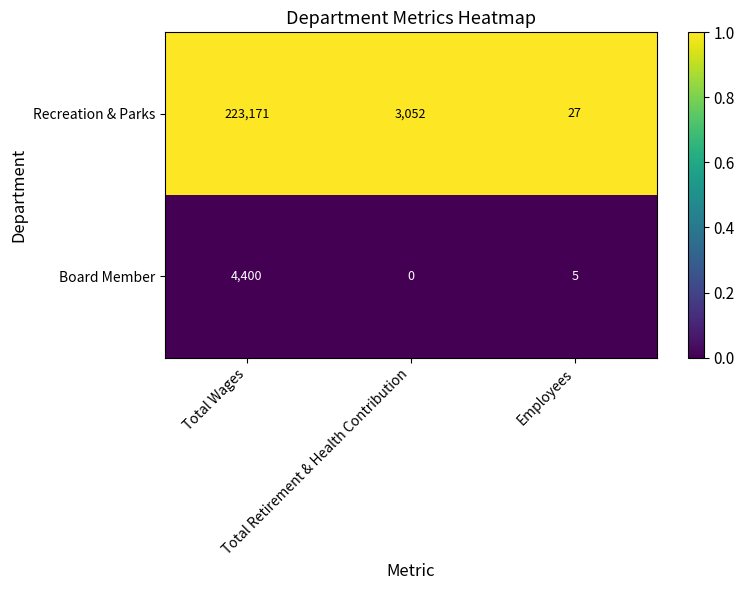

What is the average value of the Board Member series?

1468